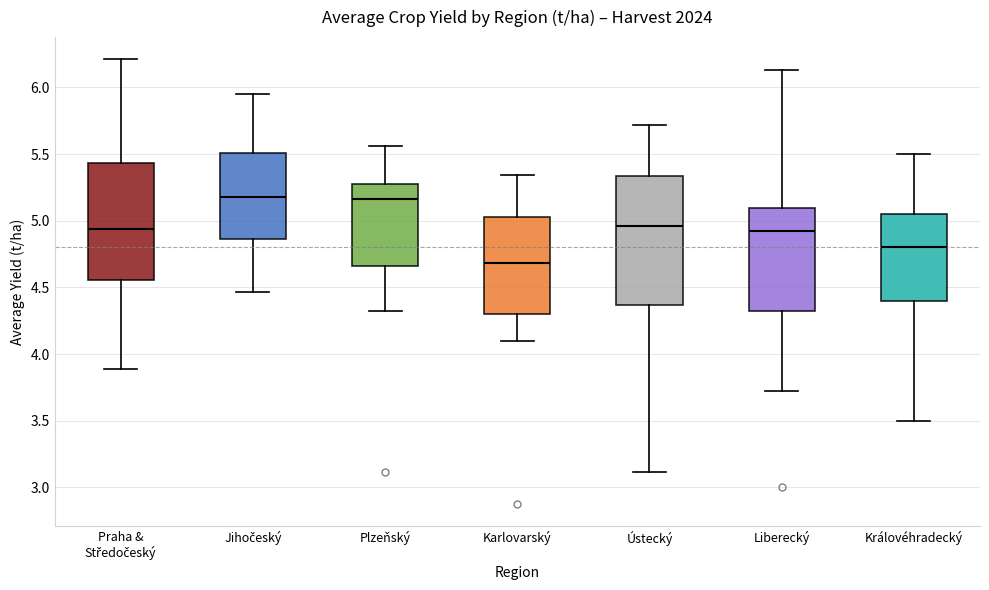

Where is the upper edge of the box for Královéhradecký on the y-axis? The values are not printed on the chart, so give them approximately, as read against the axis.

5.05